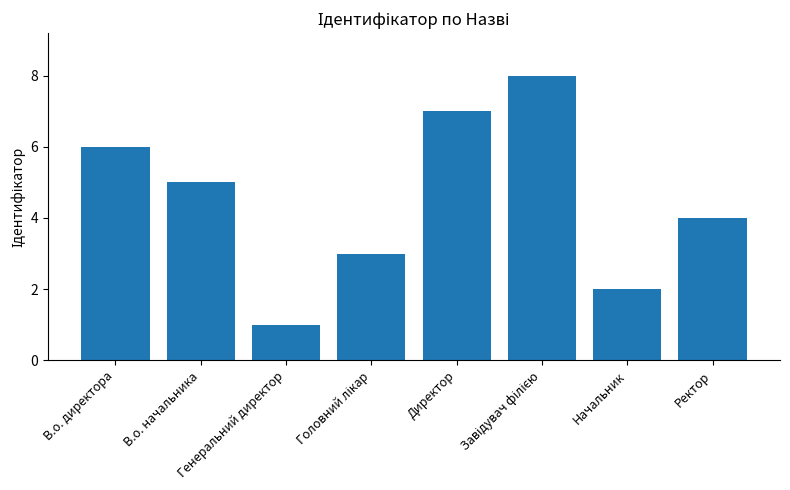

What is the sum of all values?

36